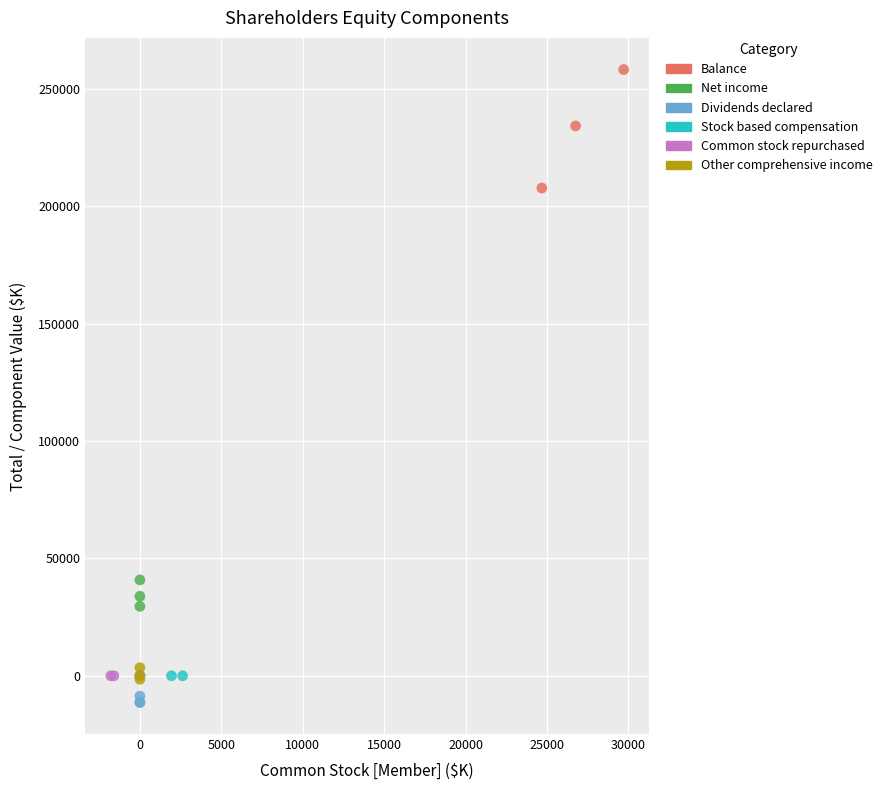

Which series reaches the maximum Y coordinate?

Balance